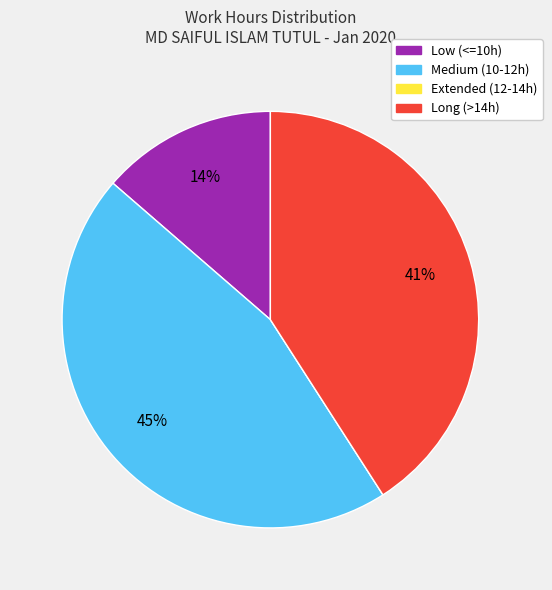

To the nearest percent, what is the average slice percentage?

25%